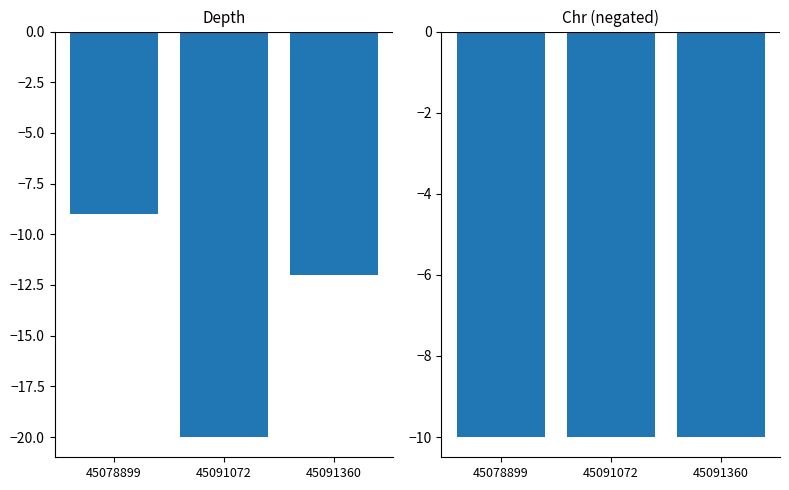

Read the chr value at 45078899.

-10